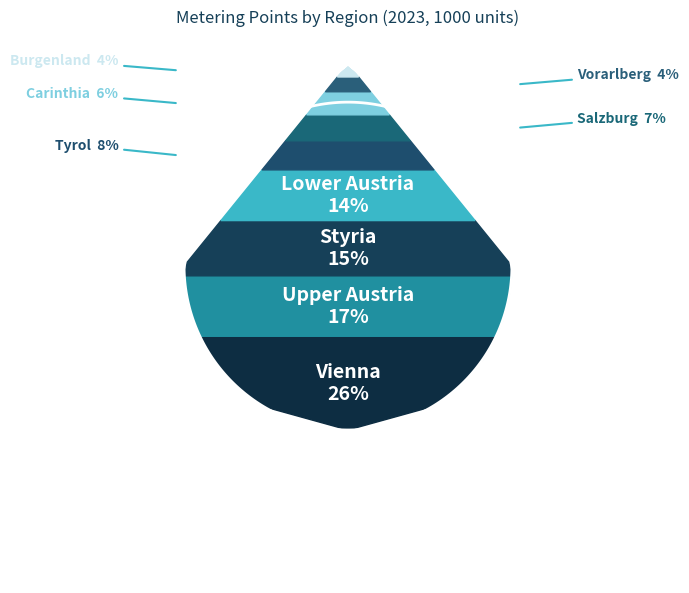

Which category has the biggest portion of the pie?

Vienna